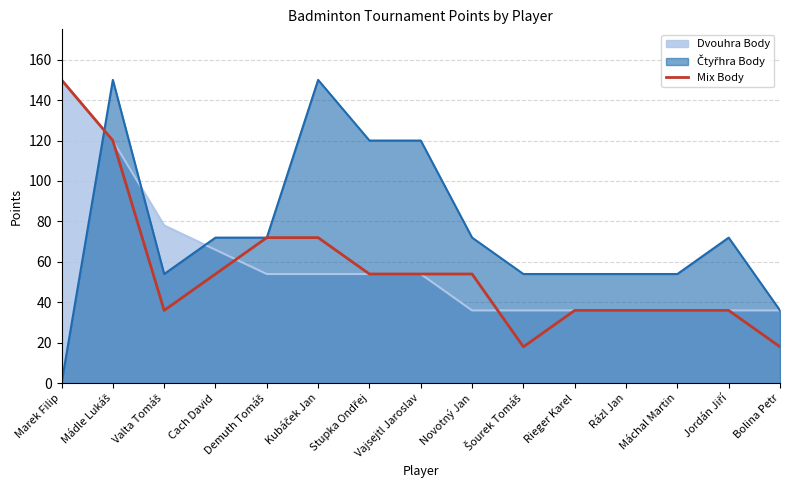

Does the chart display data point markers on the line(s)?

No